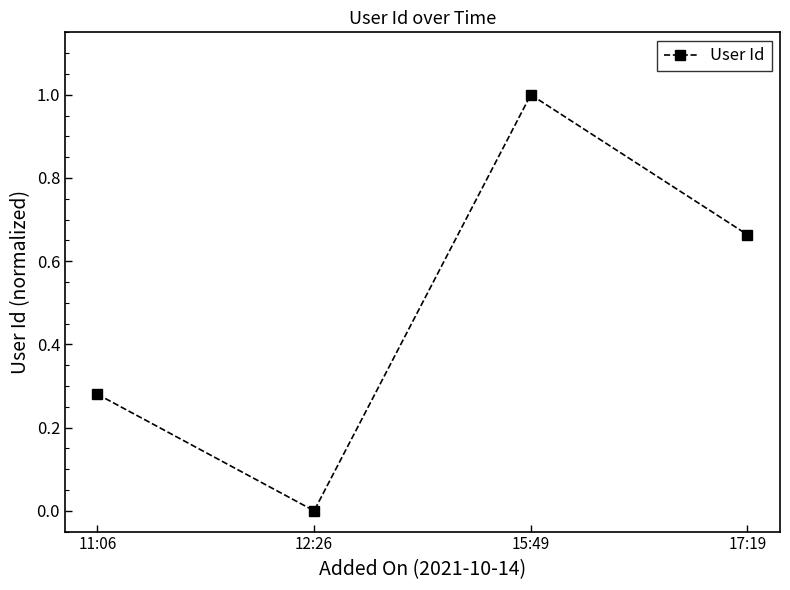

What is the label of the 3rd point from the right?

12:26